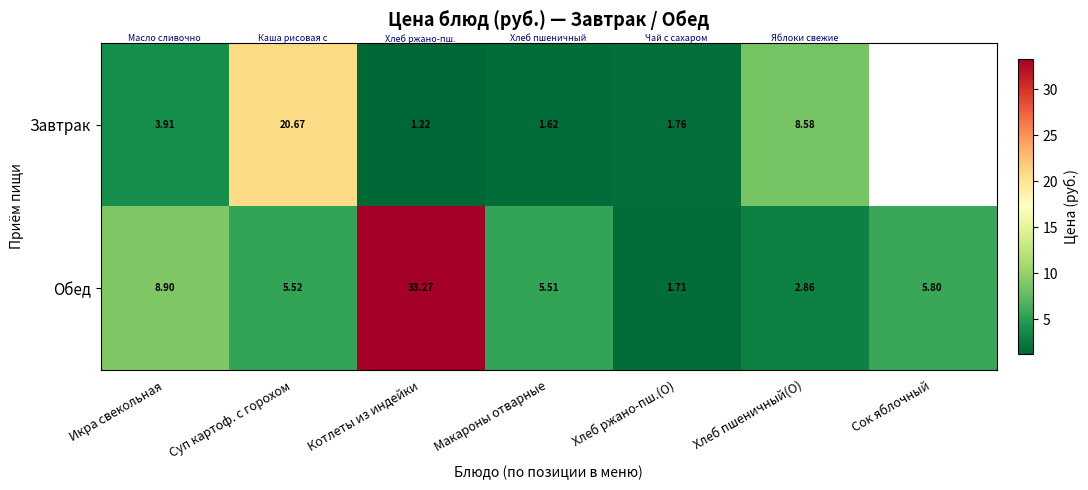

At which label is Обед closest to 17?

Икра свекольная